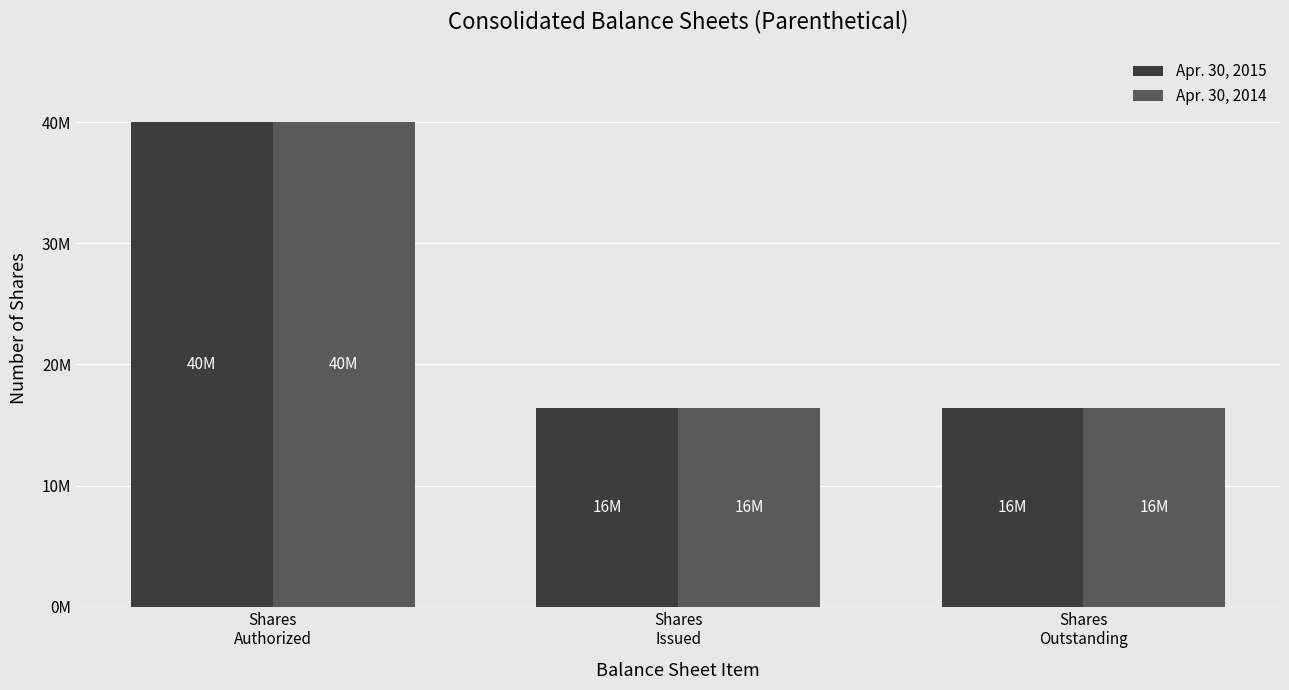

Which series has the largest range (max minus min)?

Apr. 30, 2015